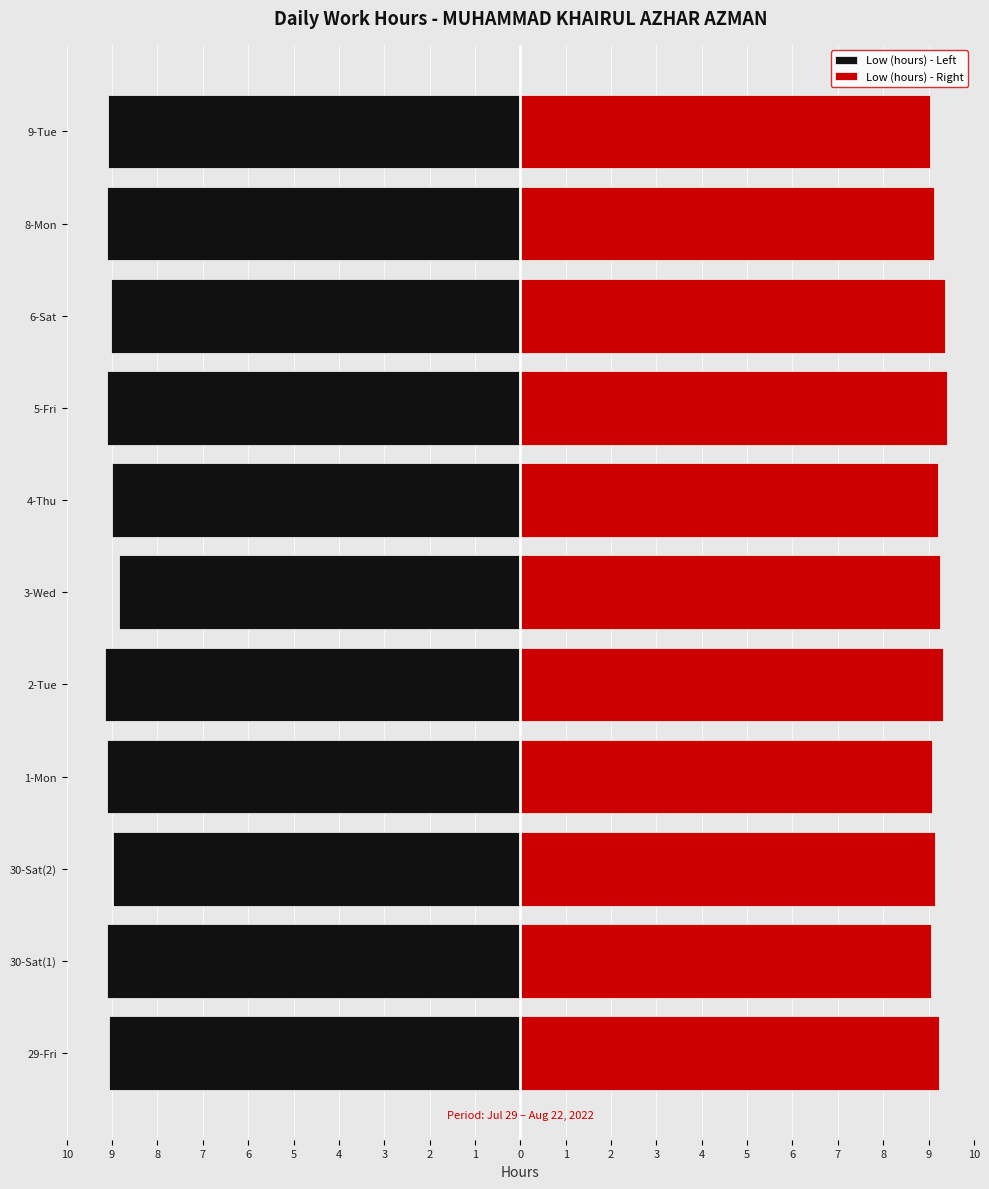

What is the difference between the highest and lowest values at 2-Tue?

18.5